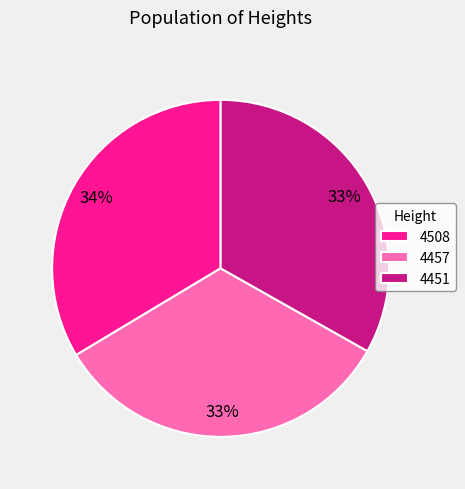

Is there any slice that represents more than half of the pie?

No